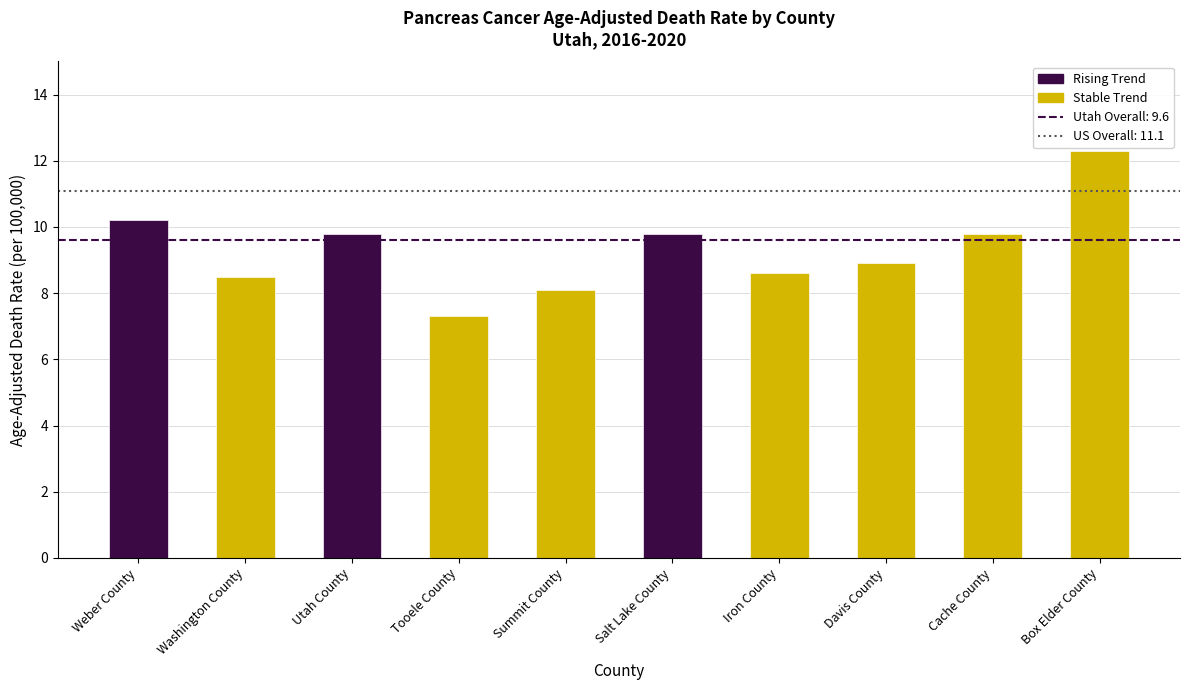

What is the smallest value displayed?

7.3